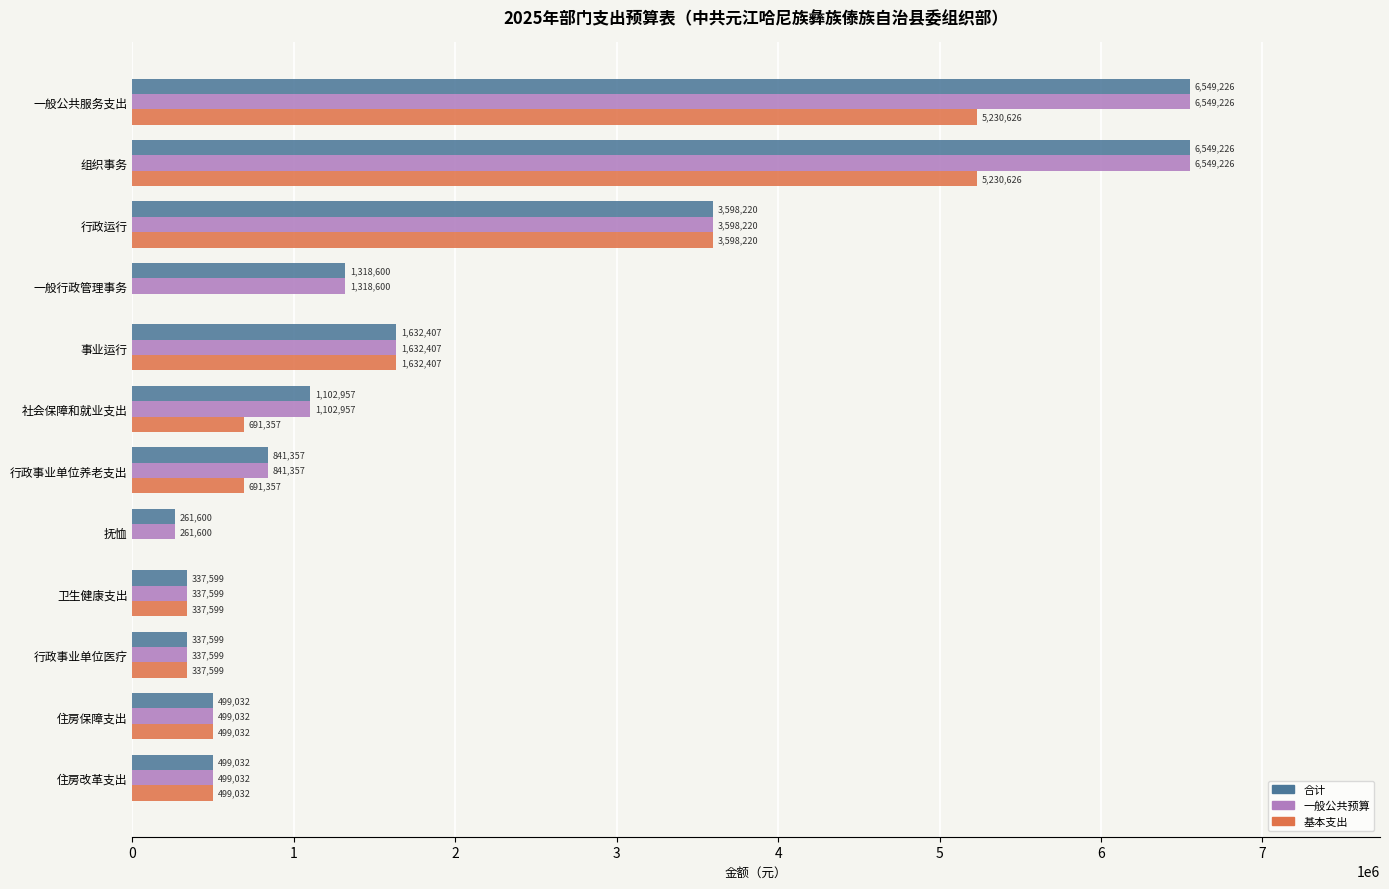

What is the approximate value of 基本支出 at 住房保障支出?

499032.0